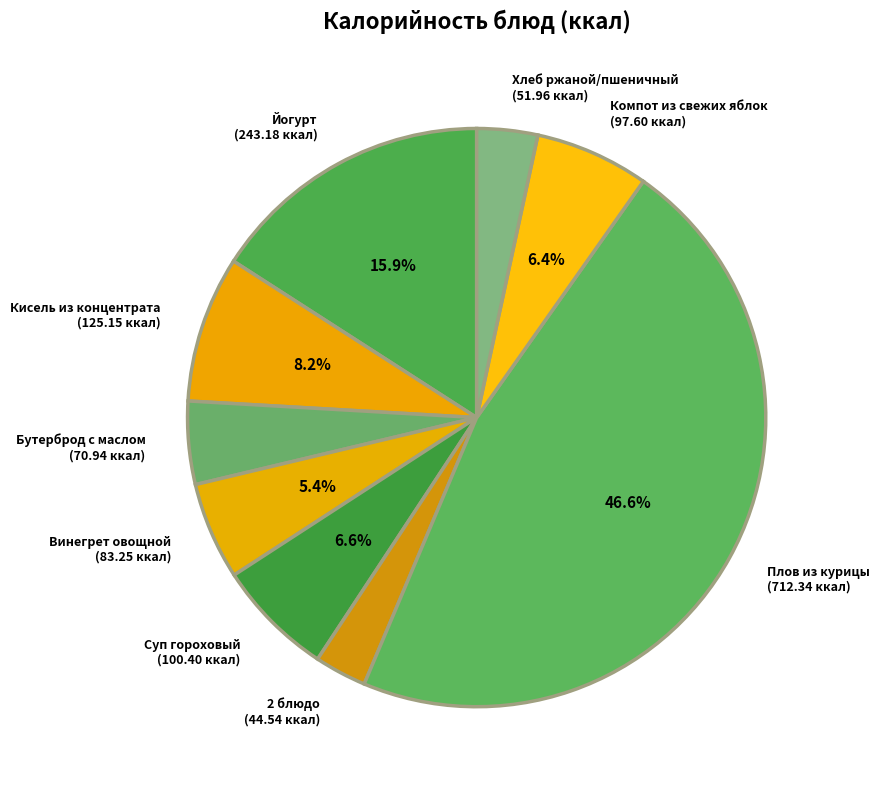

What percentage is the Суп гороховый slice, to the nearest percent?

7%